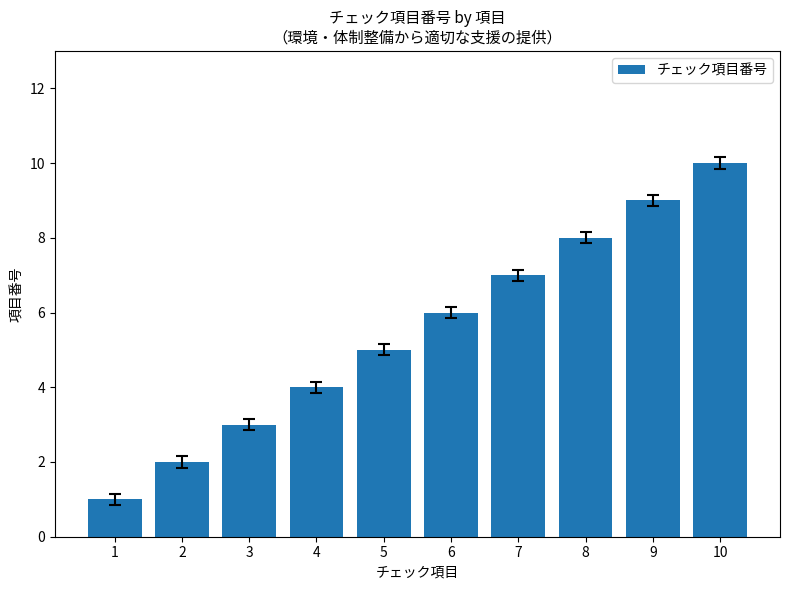

Reading right to left, transcribe all the data shown in this chart.

10	9	8	7	6	5	4	3	2	1